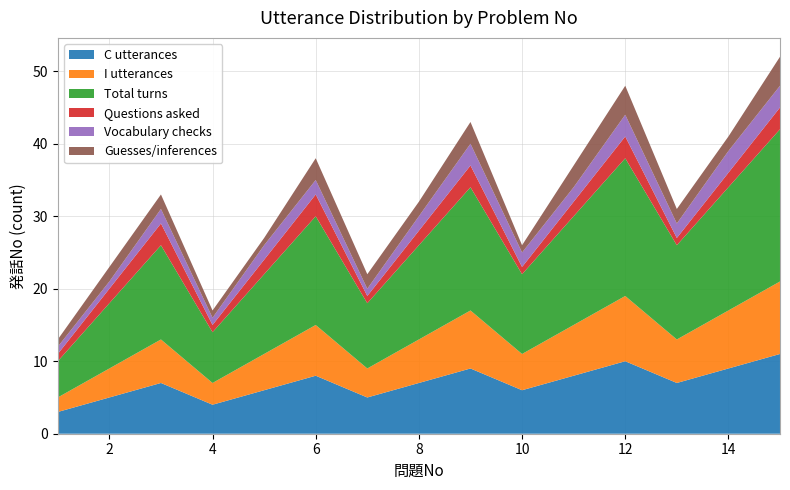

Reading right to left, what are all the values shown in this chart?

C utterances: 15=11	14=9	13=7	12=10	11=8	10=6	9=9	8=7	7=5	6=8	5=6	4=4	3=7	2=5	1=3
I utterances: 15=10	14=8	13=6	12=9	11=7	10=5	9=8	8=6	7=4	6=7	5=5	4=3	3=6	2=4	1=2
Total turns: 15=21	14=17	13=13	12=19	11=15	10=11	9=17	8=13	7=9	6=15	5=11	4=7	3=13	2=9	1=5
Questions asked: 15=3	14=2	13=1	12=3	11=2	10=1	9=3	8=2	7=1	6=3	5=2	4=1	3=3	2=2	1=1
Vocabulary checks: 15=3	14=3	13=2	12=3	11=2	10=2	9=3	8=2	7=1	6=2	5=2	4=1	3=2	2=1	1=1
Guesses/inferences: 15=4	14=2	13=2	12=4	11=3	10=1	9=3	8=2	7=2	6=3	5=1	4=1	3=2	2=2	1=1